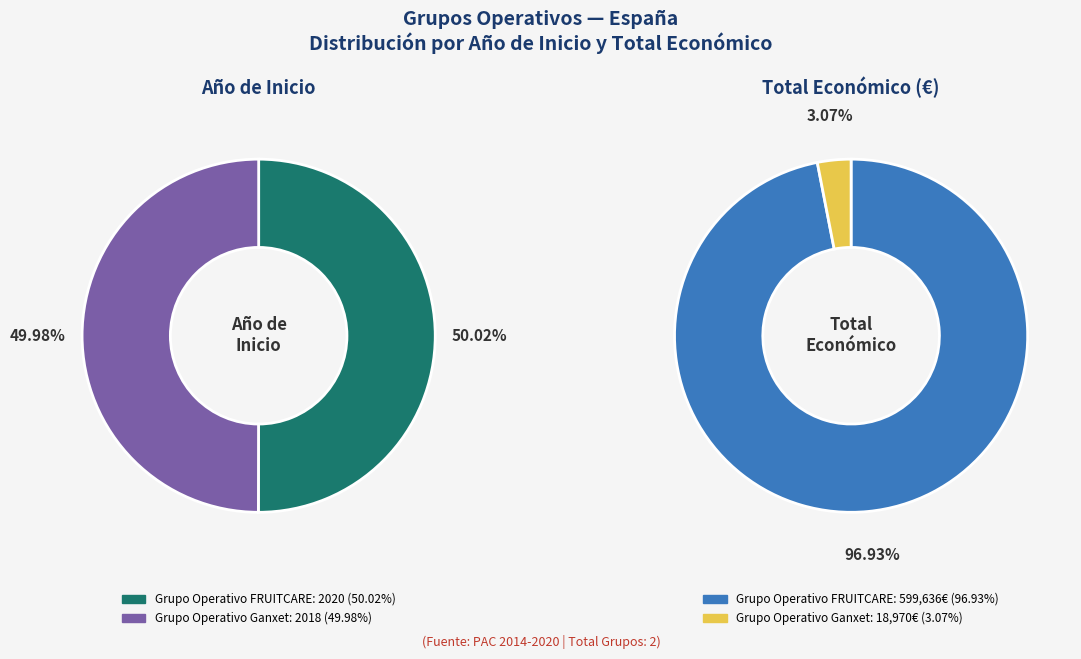

To the nearest percent, what is the average slice percentage?

50%